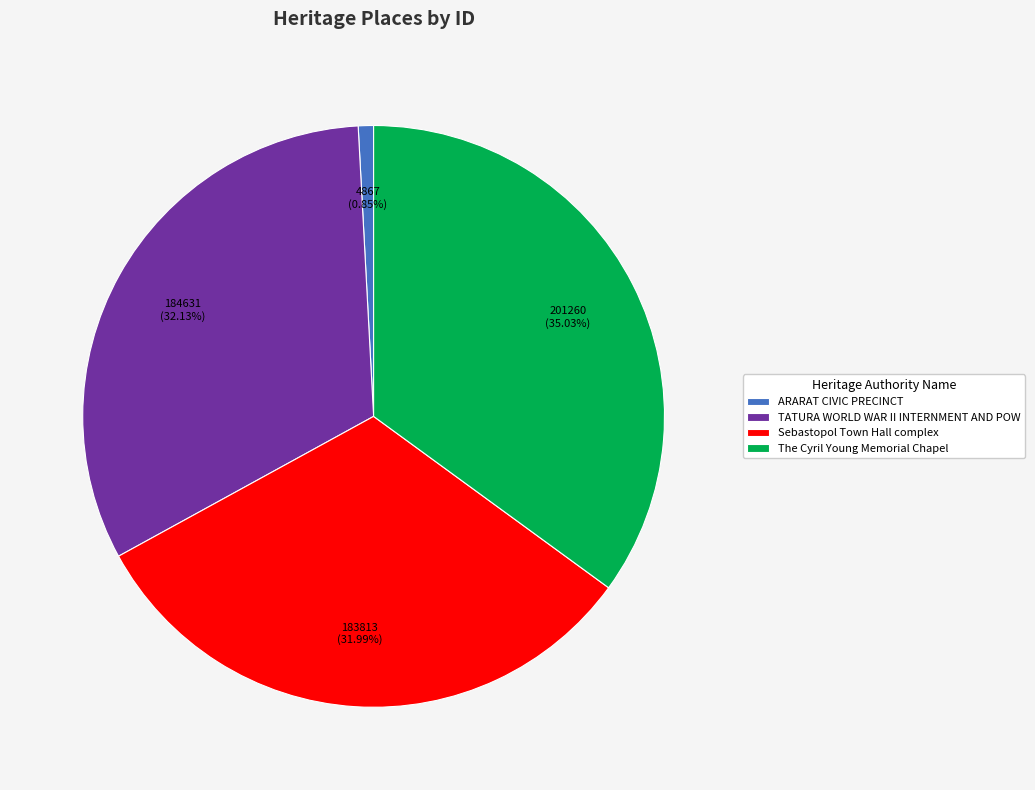

Do The Cyril Young Memorial Chapel and TATURA WORLD WAR II INTERNMENT AND POW together represent more than half of the pie?

Yes